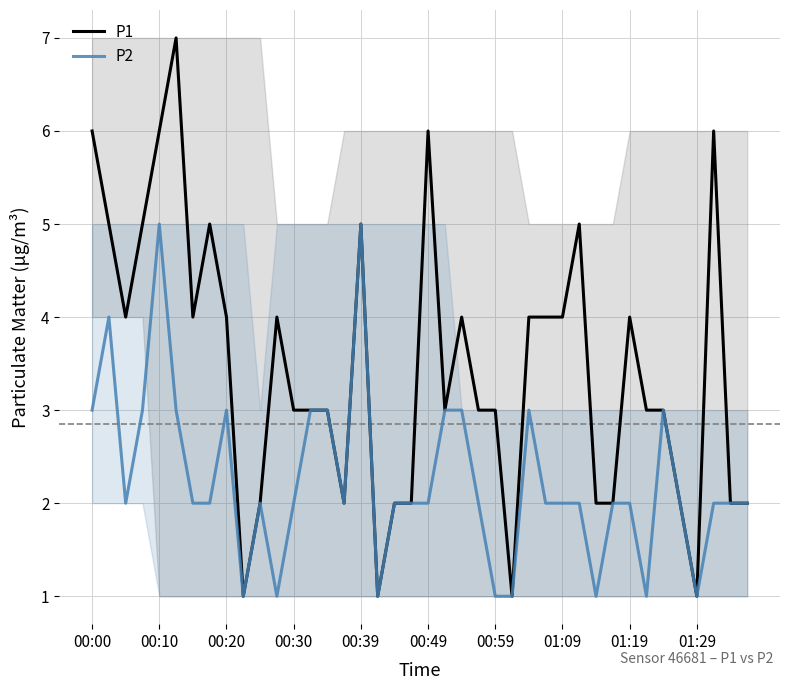

True or false: P2 and P1 cross at least once.

False